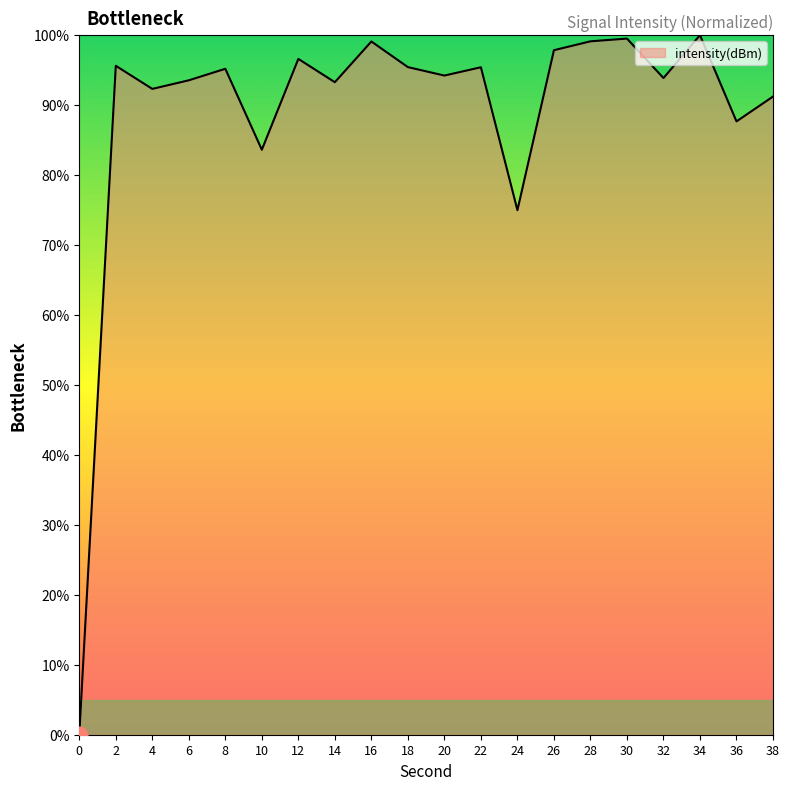

What is the average value?

88.9